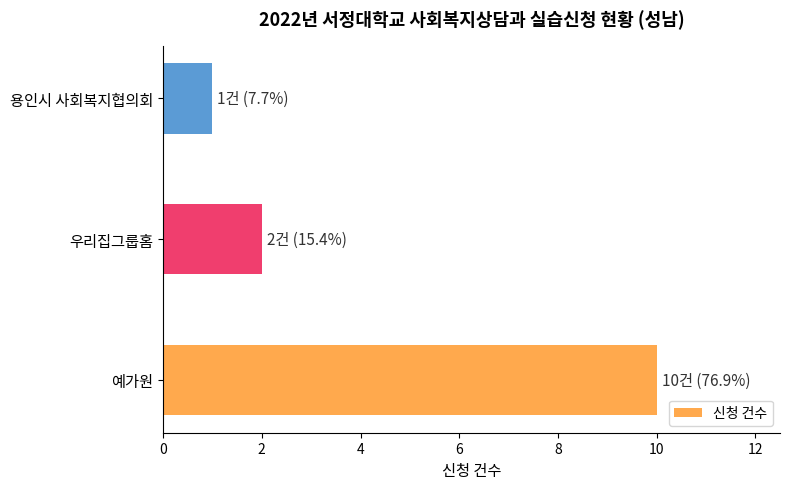

Reading bottom to top, list all the values displayed in this chart.

10	2	1